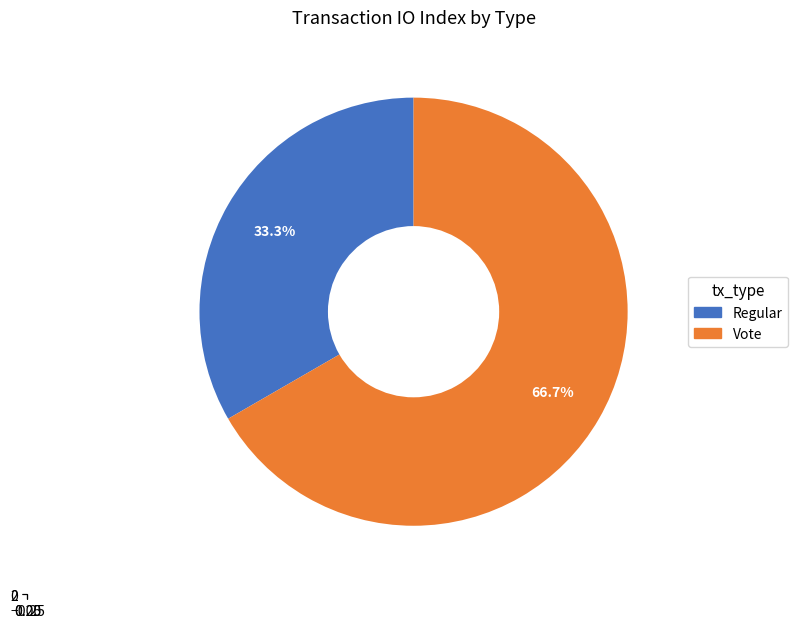

Is it true that Vote is 61% of the pie?

False